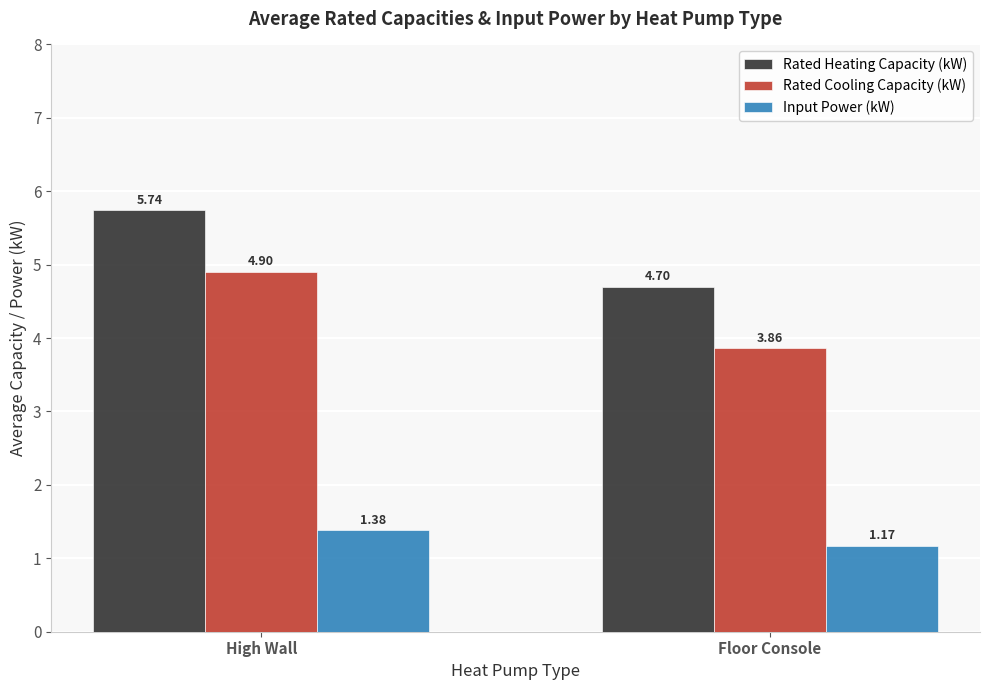

What is the label of the 2nd bar from the left?

Floor Console